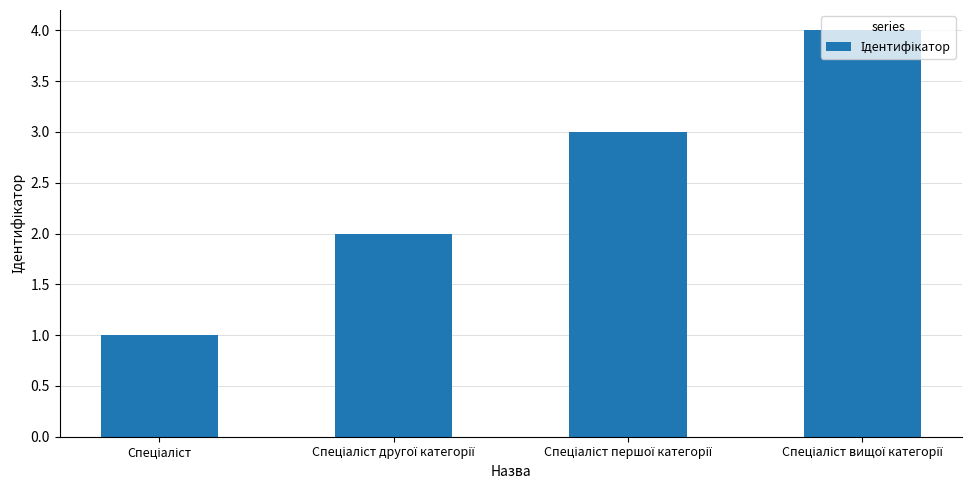

What is the difference between the maximum and minimum values?

3